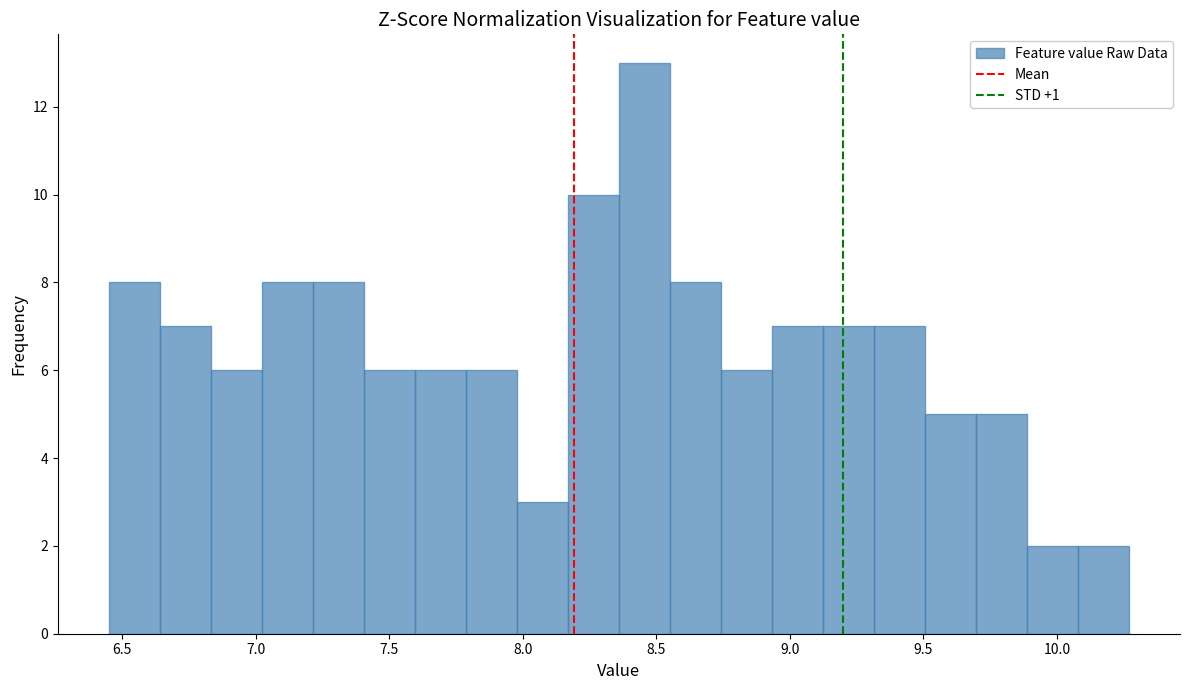

Around what value on the x-axis is the tallest bar? Give the approximate position of its centre, as read against the axis.

8.45